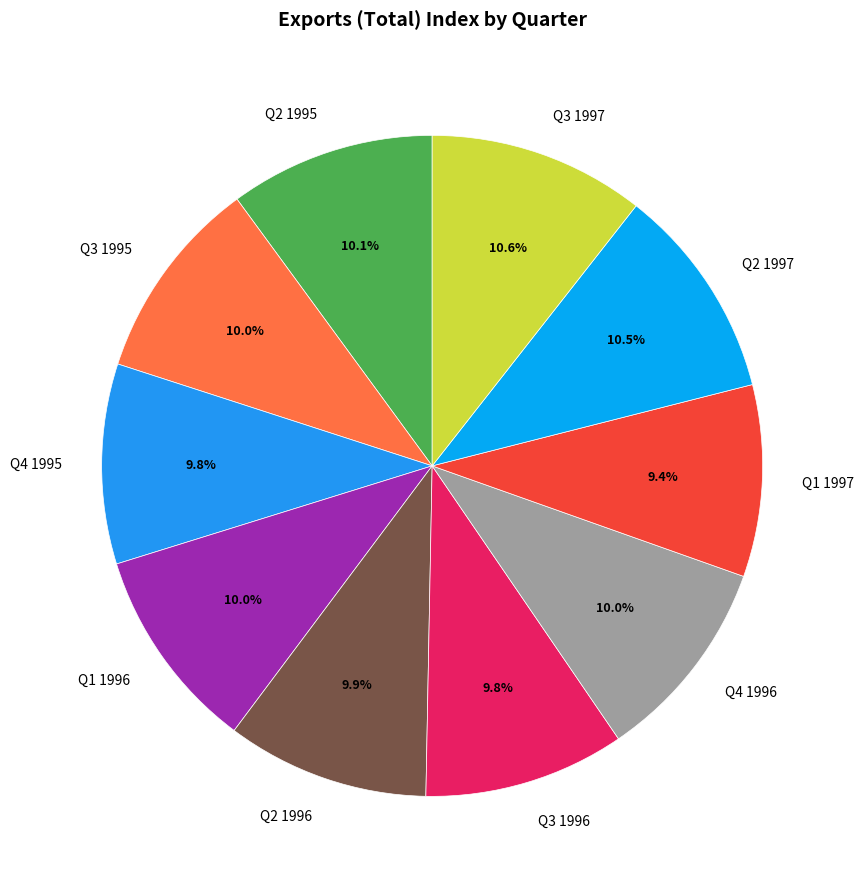

Do Q3 1995 and Q4 1996 together represent more than half of the pie?

No